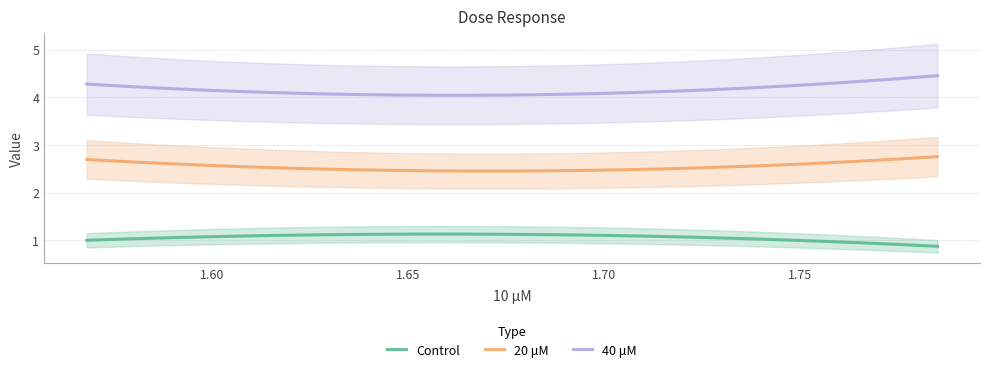

What is the spread (max minus min) of values at 0?

3.3